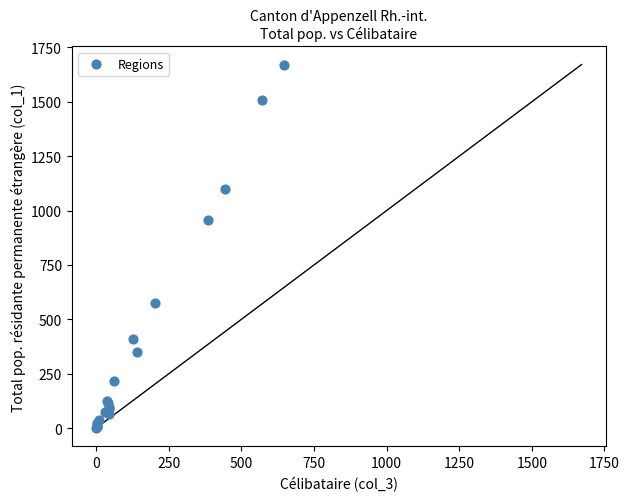

What Y value in the scatter plot is closest to 836?

955